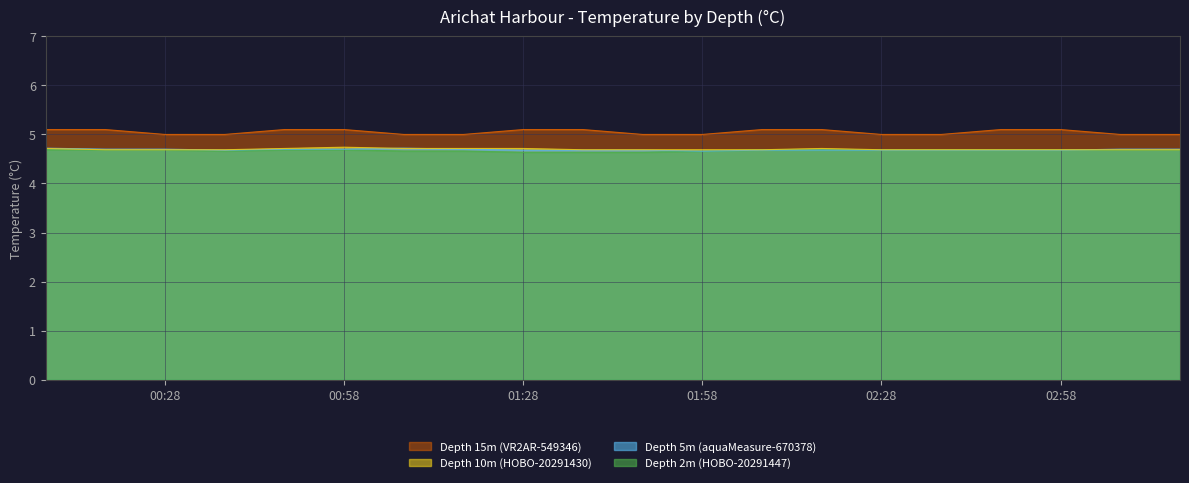

At how many categories does at least one series exceed 4?

20